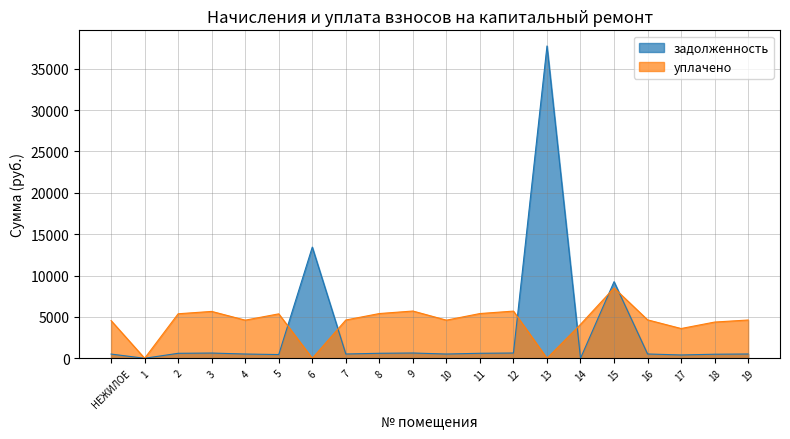

Where is the first local maximum for задолженность?

3